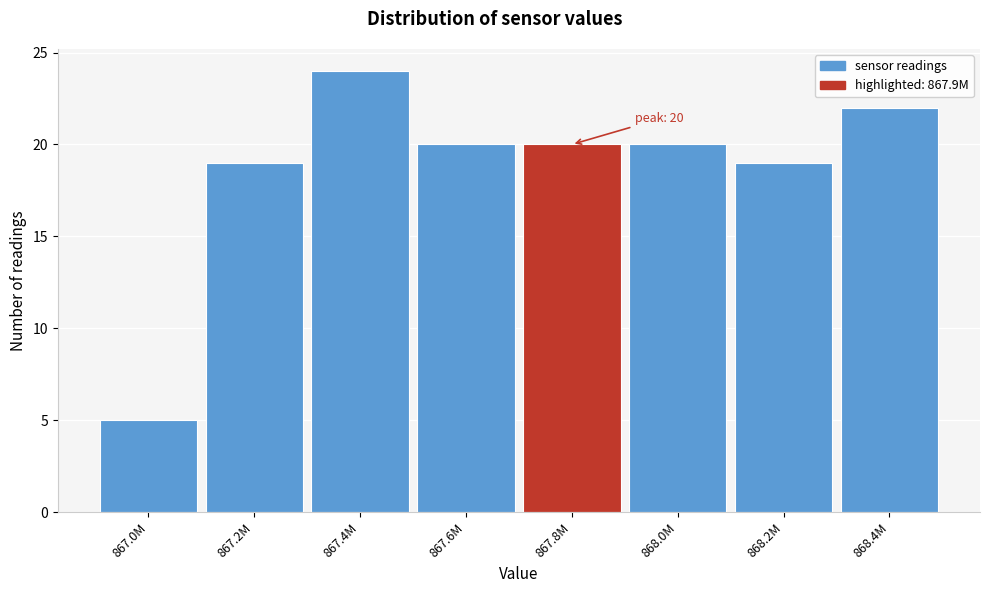

Reading left to right, what are all the values shown in this chart?

867.0M=5	867.2M=19	867.4M=24	867.6M=20	867.8M=20	868.0M=20	868.2M=19	868.4M=22